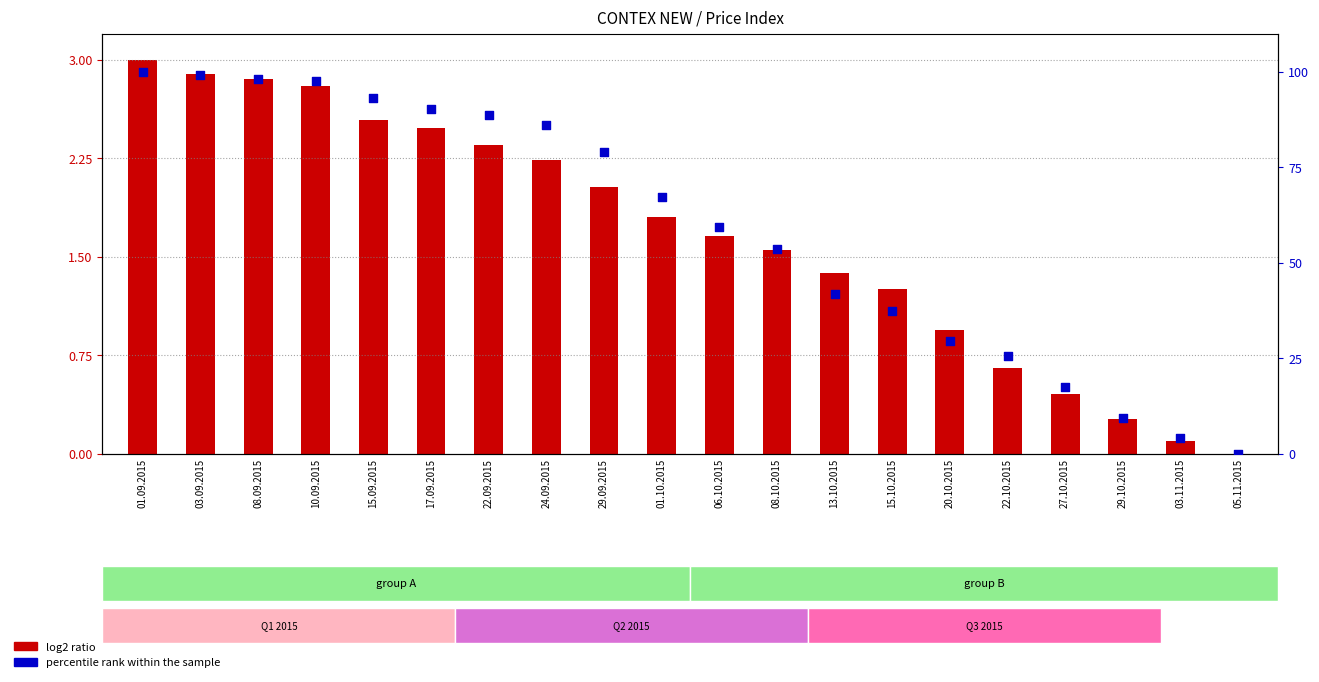

Which series has the largest total across all categories?

percentile rank within the sample